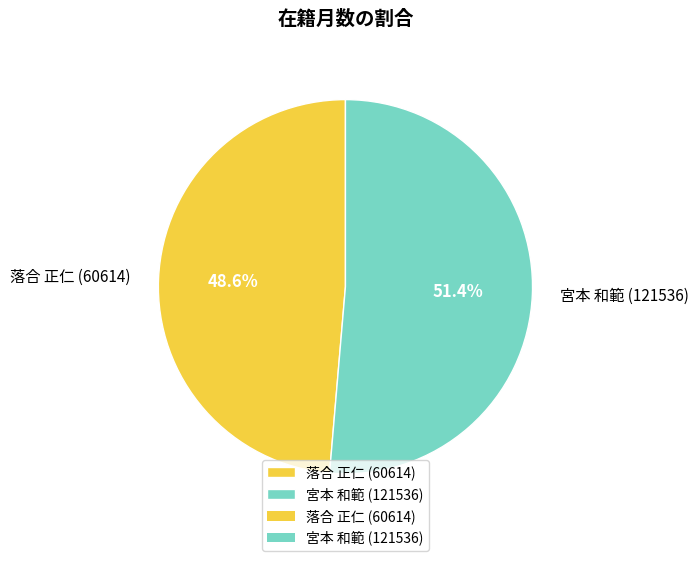

To the nearest percent, what portion does 落合 正仁 (60614) represent?

49%